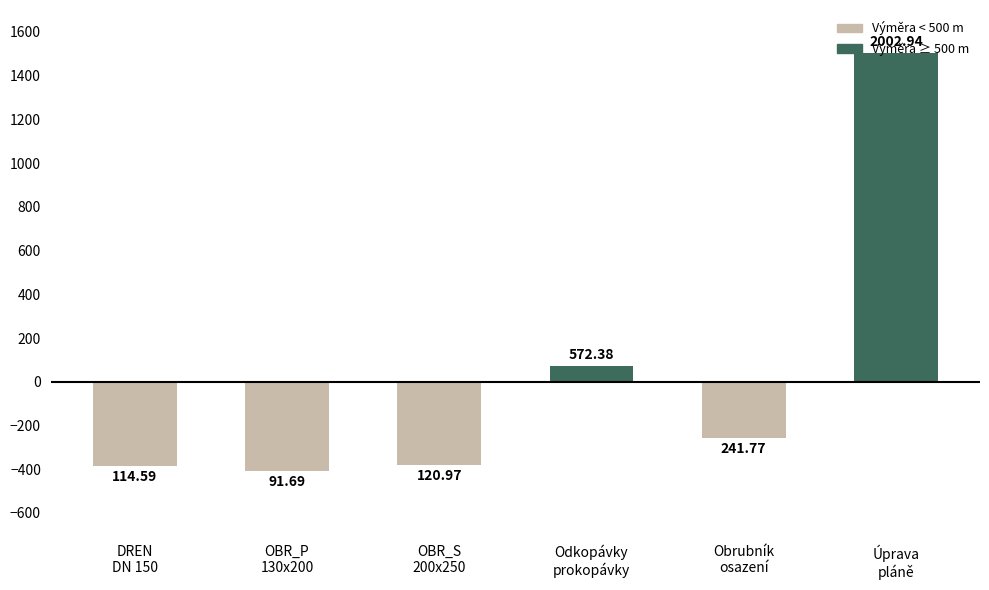

Which category has the highest value across all series?

Úprava
pláně